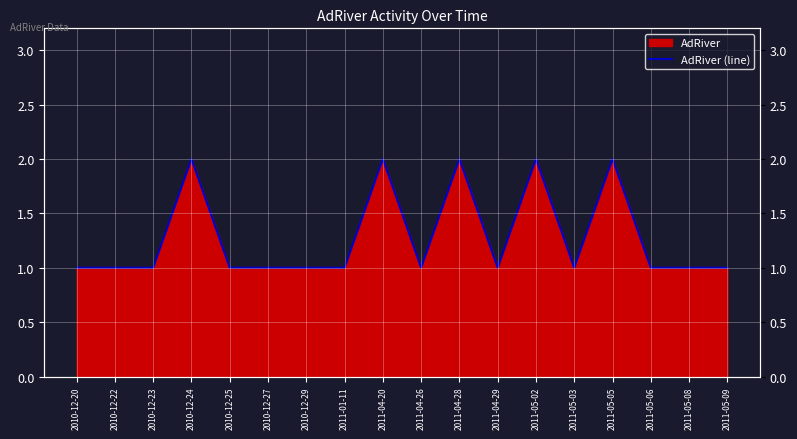

Reading left to right, transcribe all the data shown in this chart.

1	1	1	2	1	1	1	1	2	1	2	1	2	1	2	1	1	1